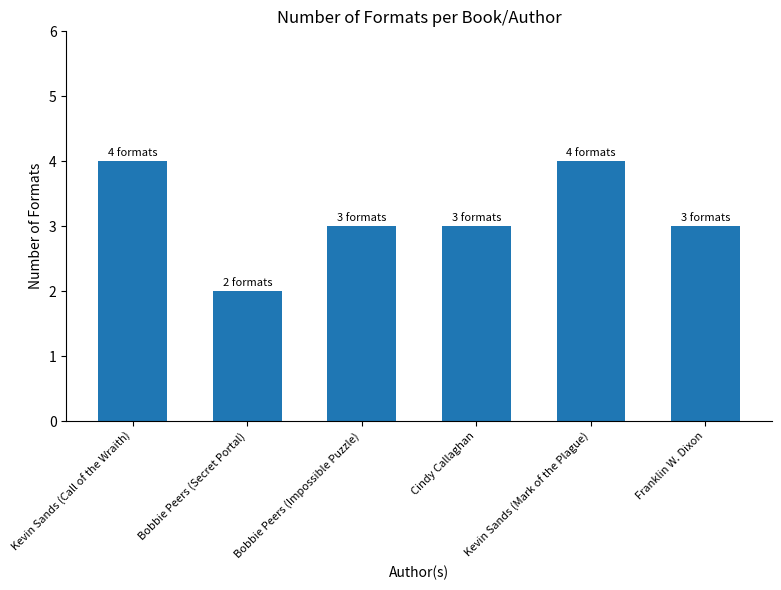

What is the difference between the maximum and minimum values?

2